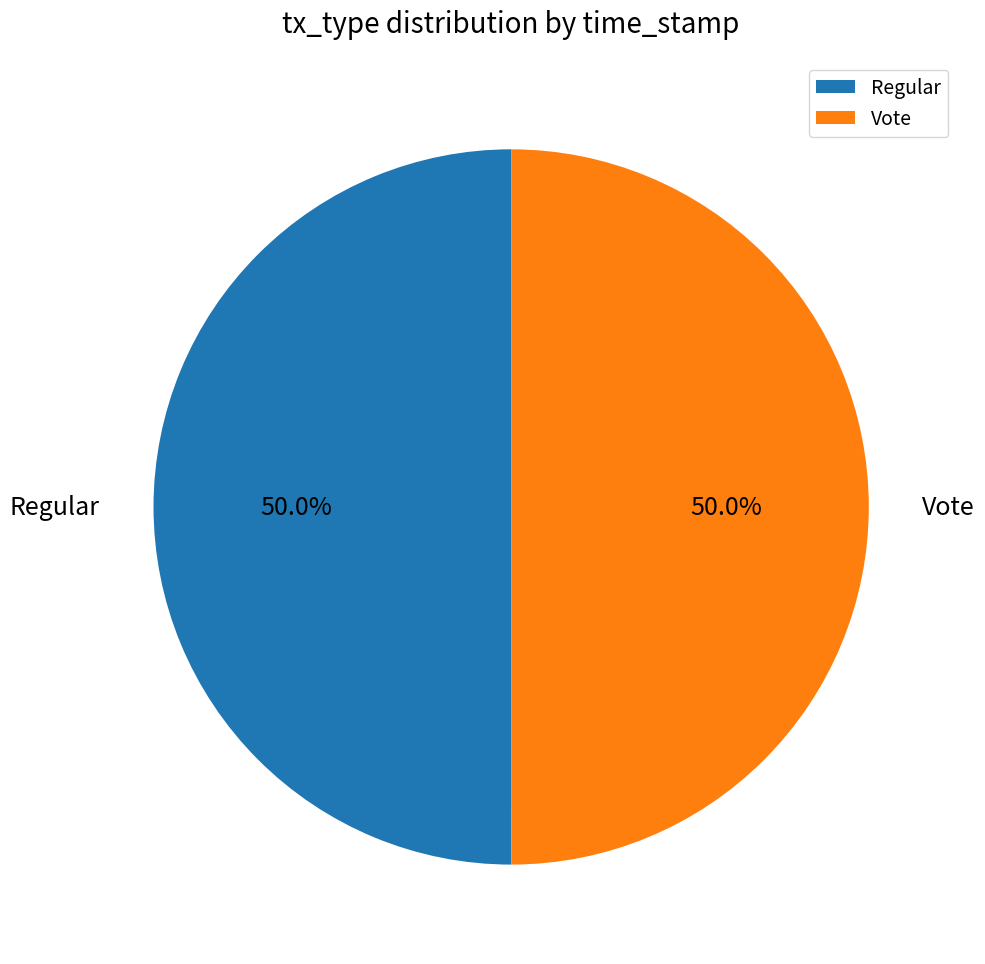

What percentage do Vote and Regular together represent?

100.0%